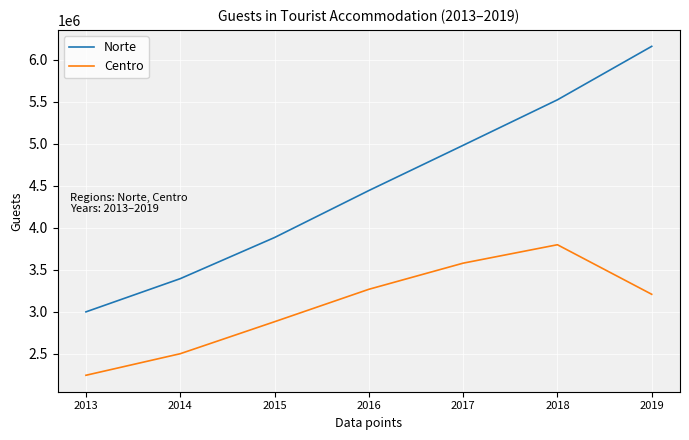

Does the chart have visible grid lines?

Yes